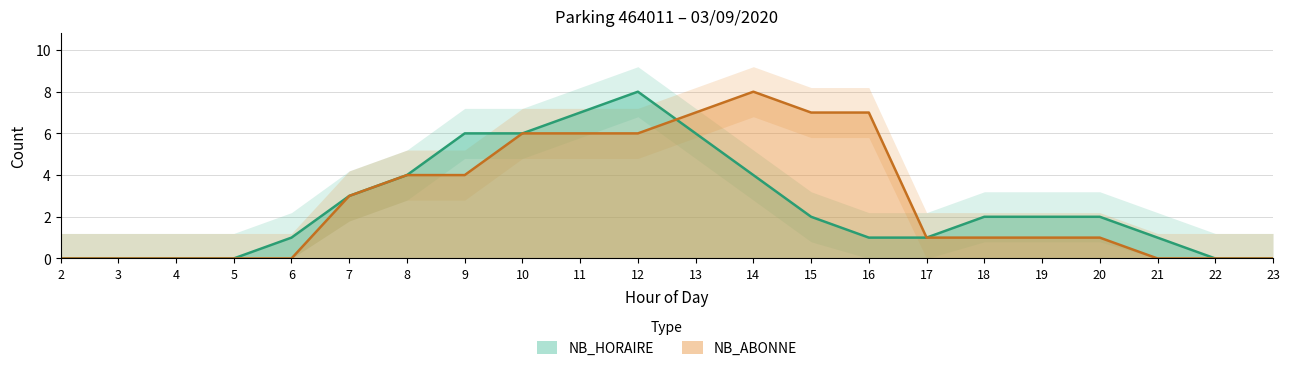

Which series changed the most between 12 and 18?

NB_HORAIRE